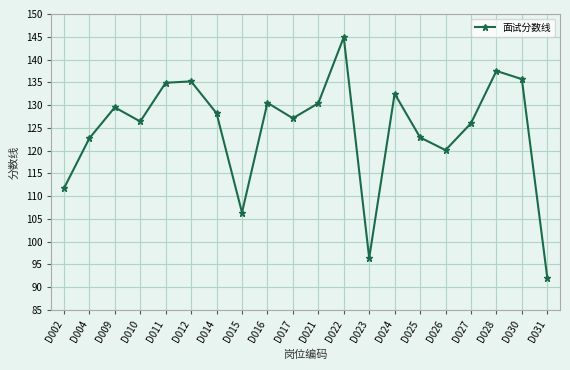

The value at D012 is 66.2. True or false?

False